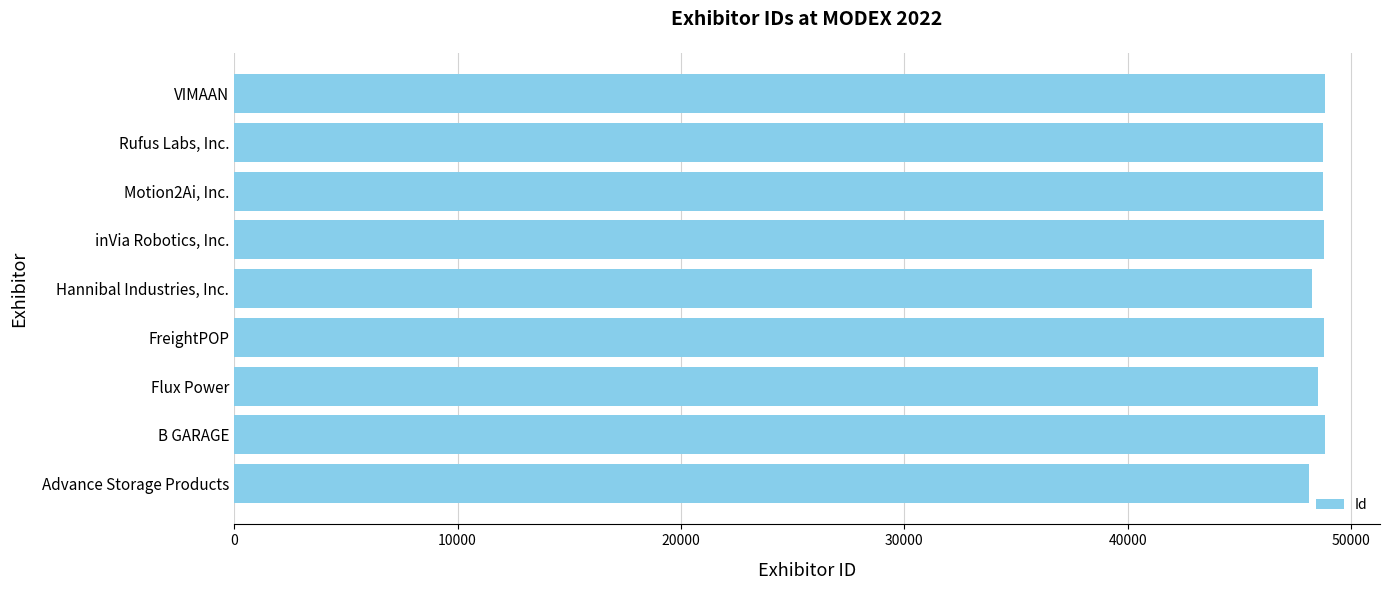

How many categories are shown in the chart?

9